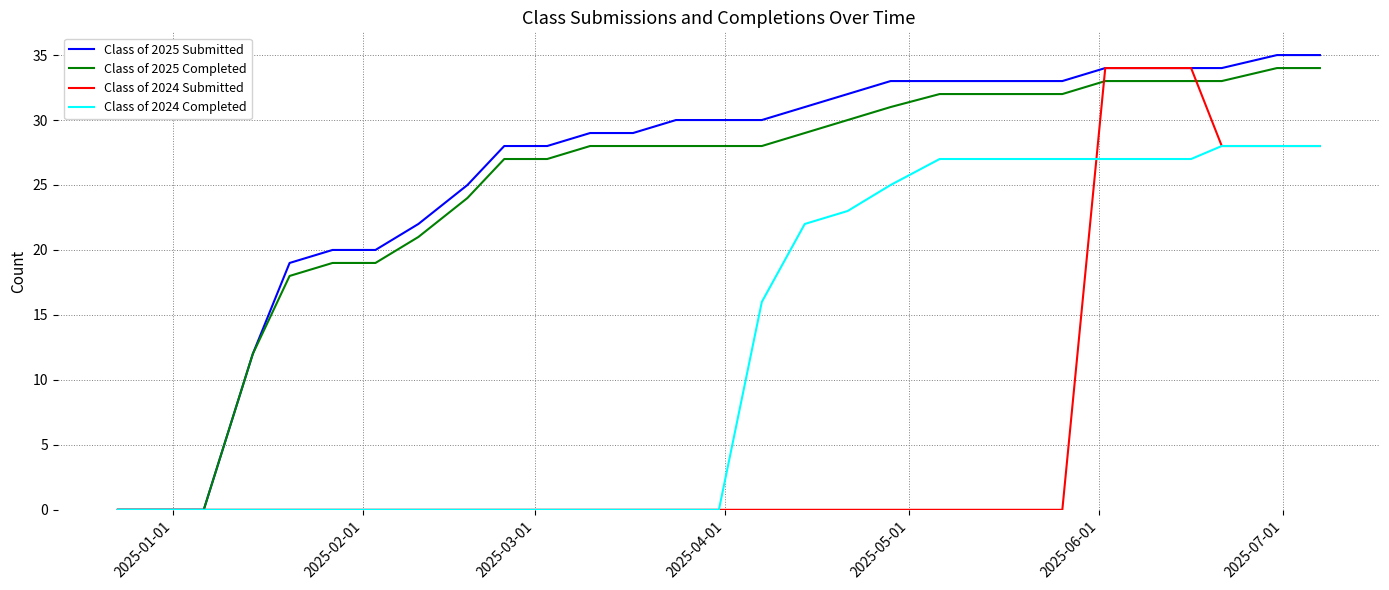

What is the highest value of the Class of 2024 Completed series?

28